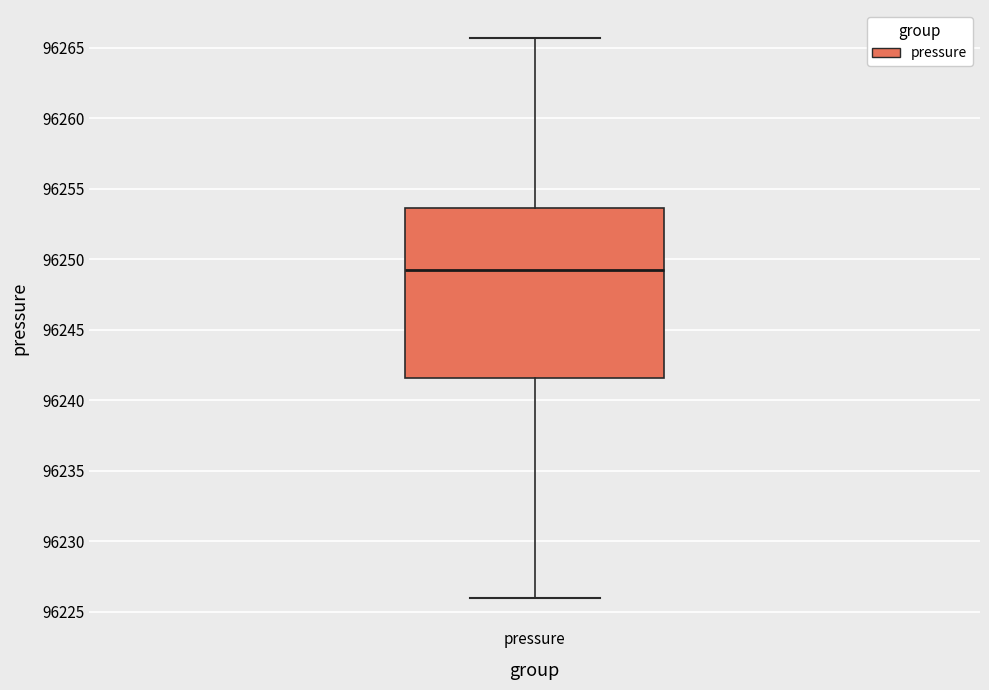

Where does the lower whisker of the box for pressure end on the y-axis? The values are not printed on the chart, so give them approximately, as read against the axis.

96226.0